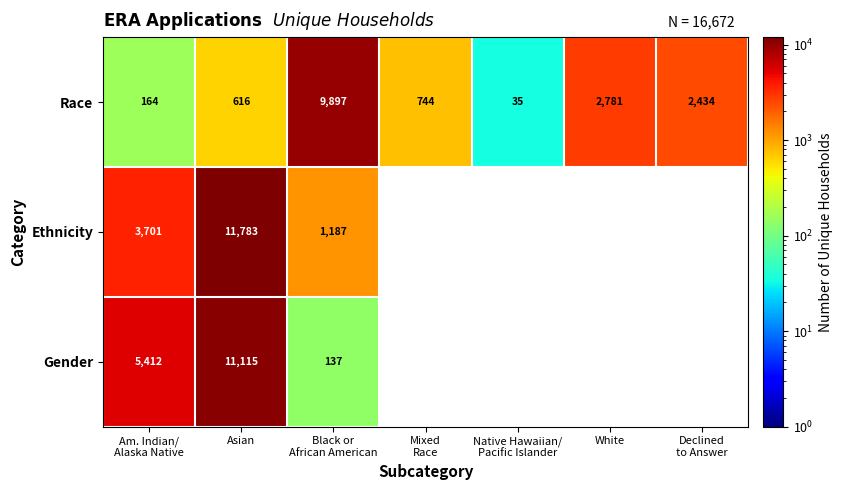

What is the total value across all series at Am. Indian/
Alaska Native?

9277